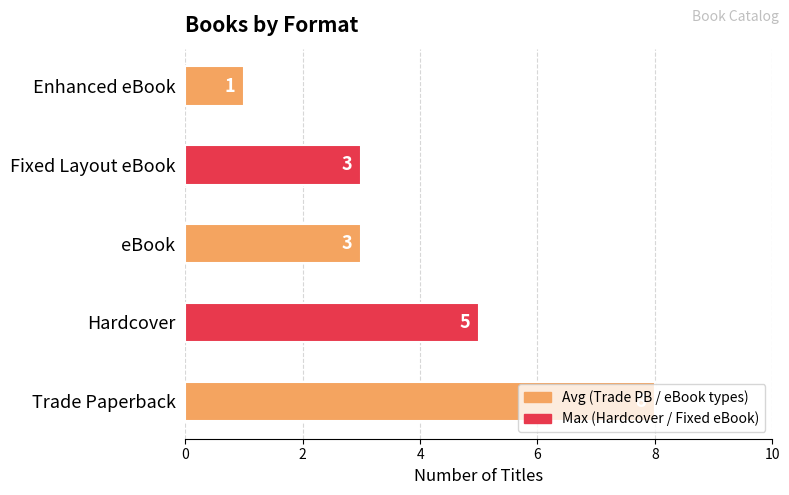

What is the minimum value shown in the chart?

1